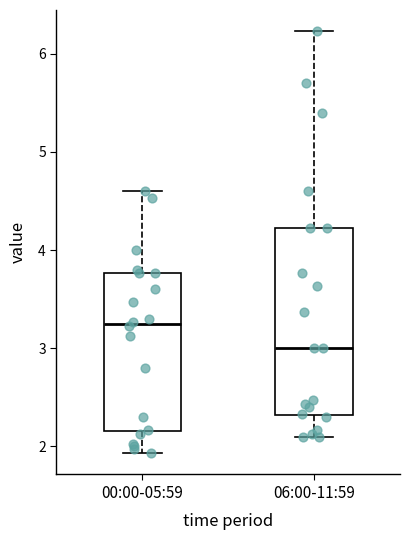

Reading left to right, transcribe this box plot: for each box, give where its median line is, the range the box spans, and where its two whiskers end, as read against the y-axis. The values are not printed on the chart, so give them approximately, as read against the axis.

00:00-05:59: median 3.3, box 2.2 to 3.8, whiskers 1.9 to 4.6
06:00-11:59: median 3.0, box 2.3 to 4.2, whiskers 2.1 to 6.2